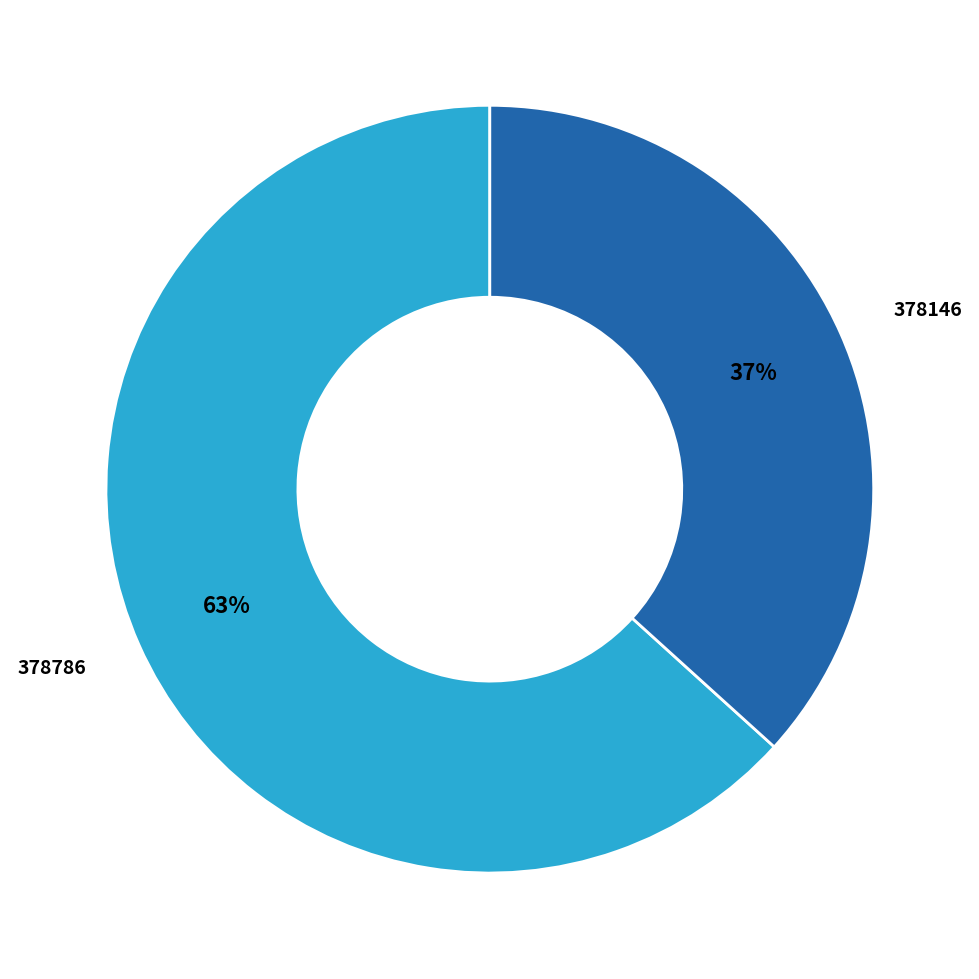

Which category has the biggest portion of the pie?

378786